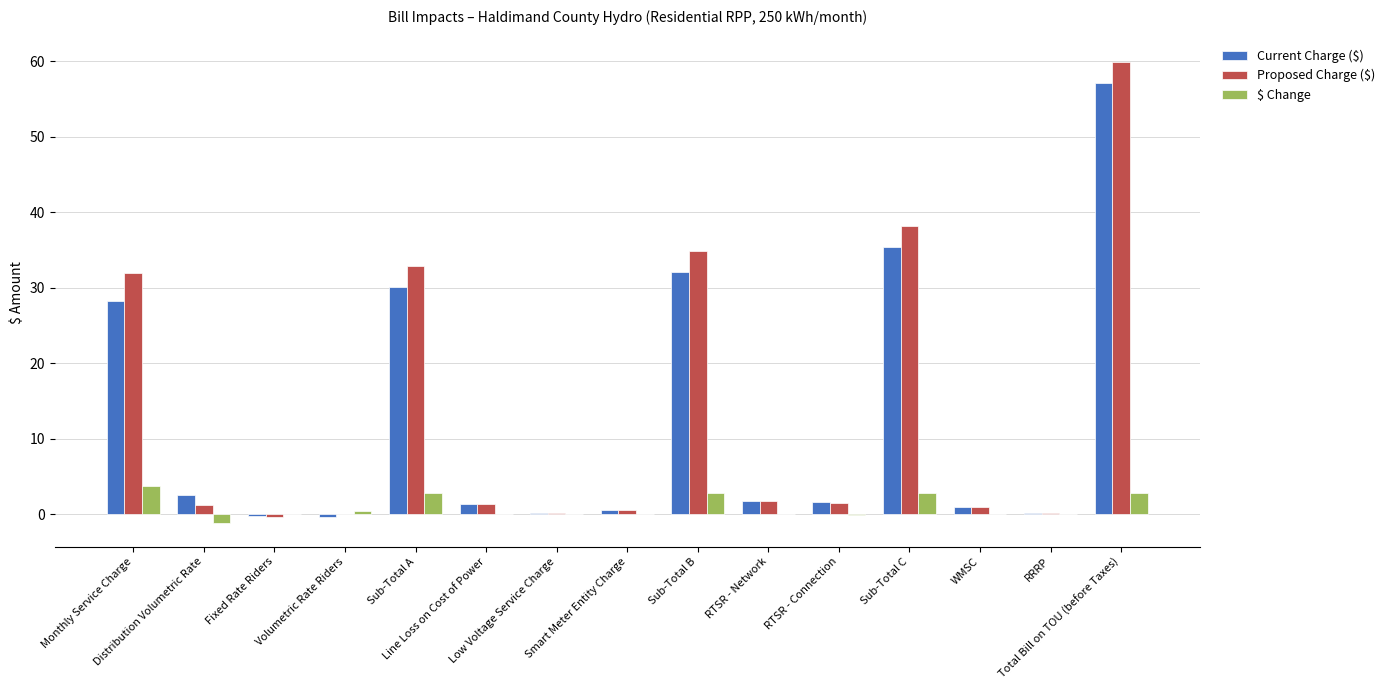

What is the highest value of the Current Charge ($) series?

57.1